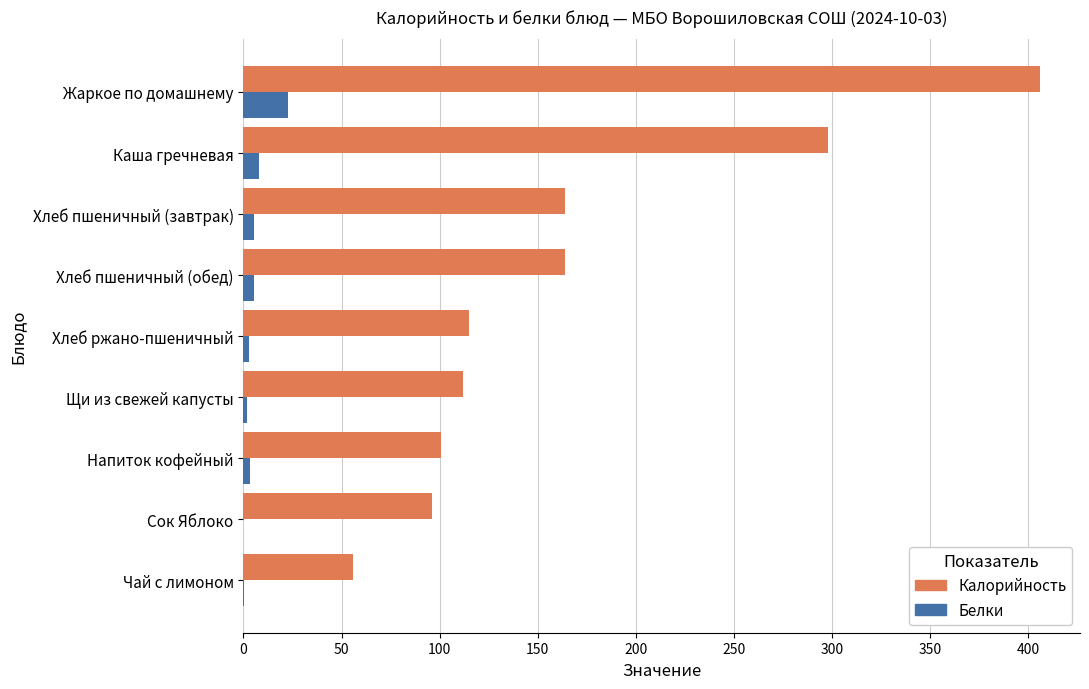

What is the maximum value for Калорийность?

406.0